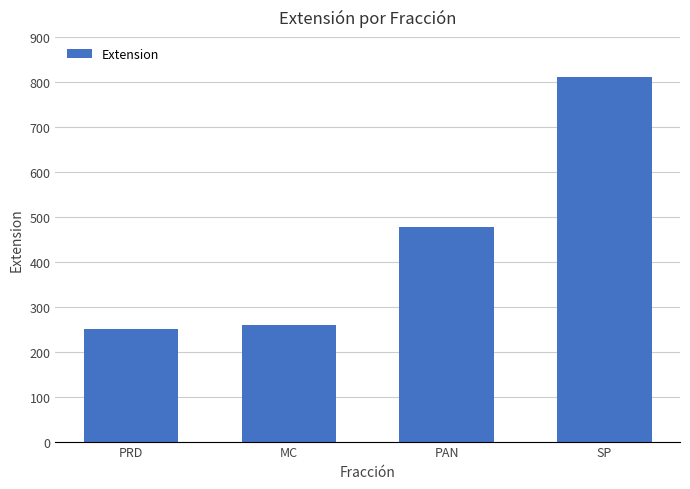

What value does the data have at PAN, to the nearest 50?

500